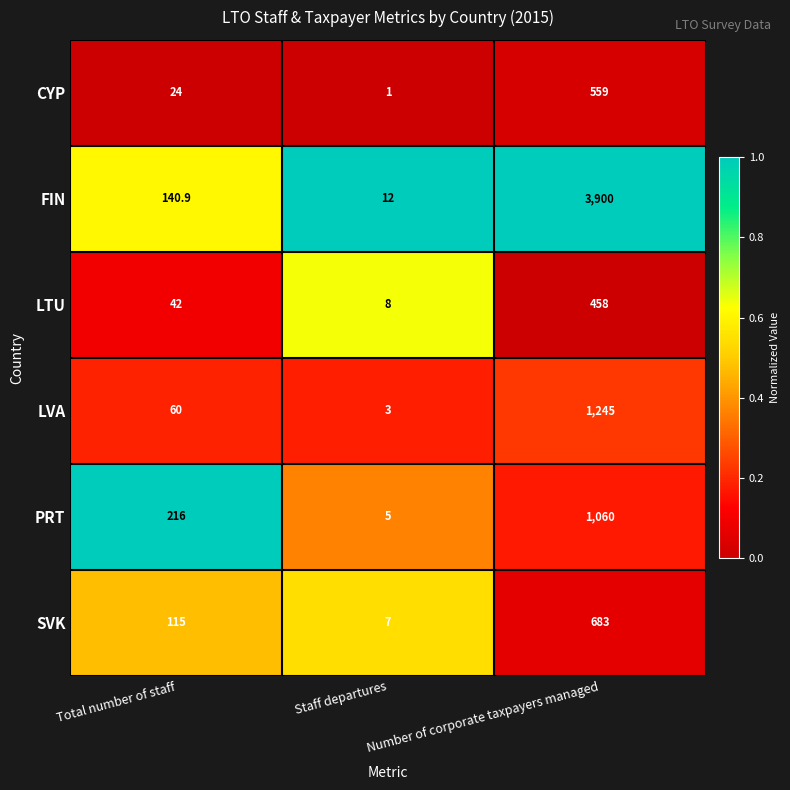

At Total number of staff, list the series in order from smallest to largest.

CYP, LTU, LVA, SVK, FIN, PRT